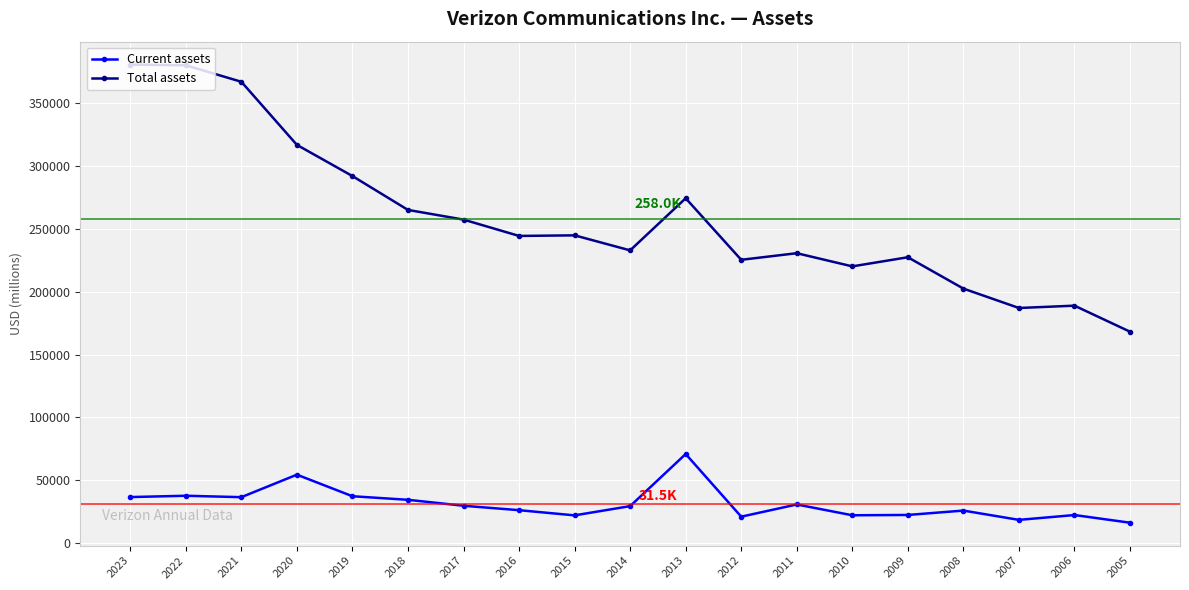

What is the total value across all series at 2008?

228427